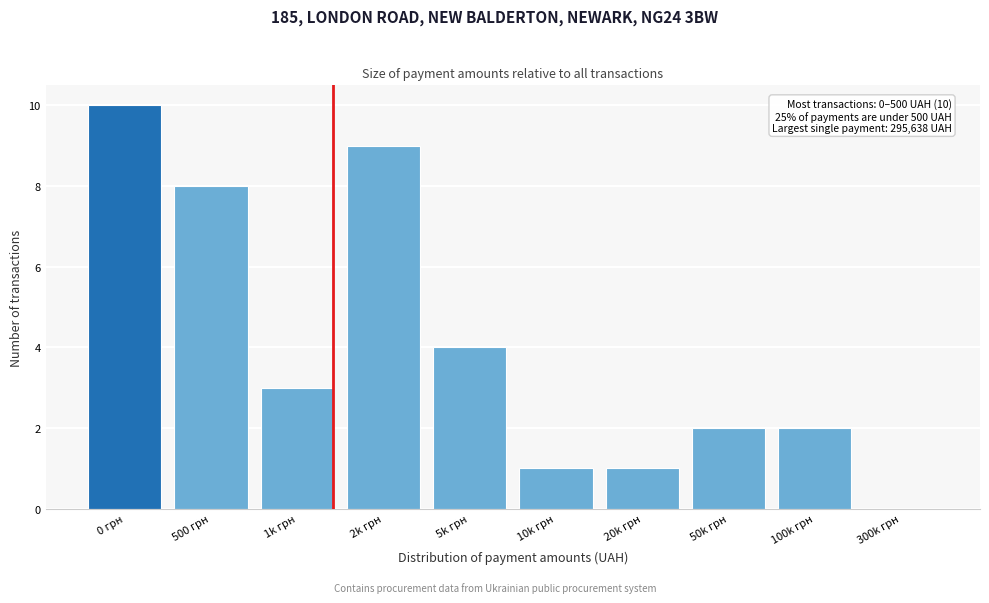

Reading left to right, list all the values displayed in this chart.

0 грн=10	500 грн=8	1k грн=3	2k грн=9	5k грн=4	10k грн=1	20k грн=1	50k грн=2	100k грн=2	300k грн=0